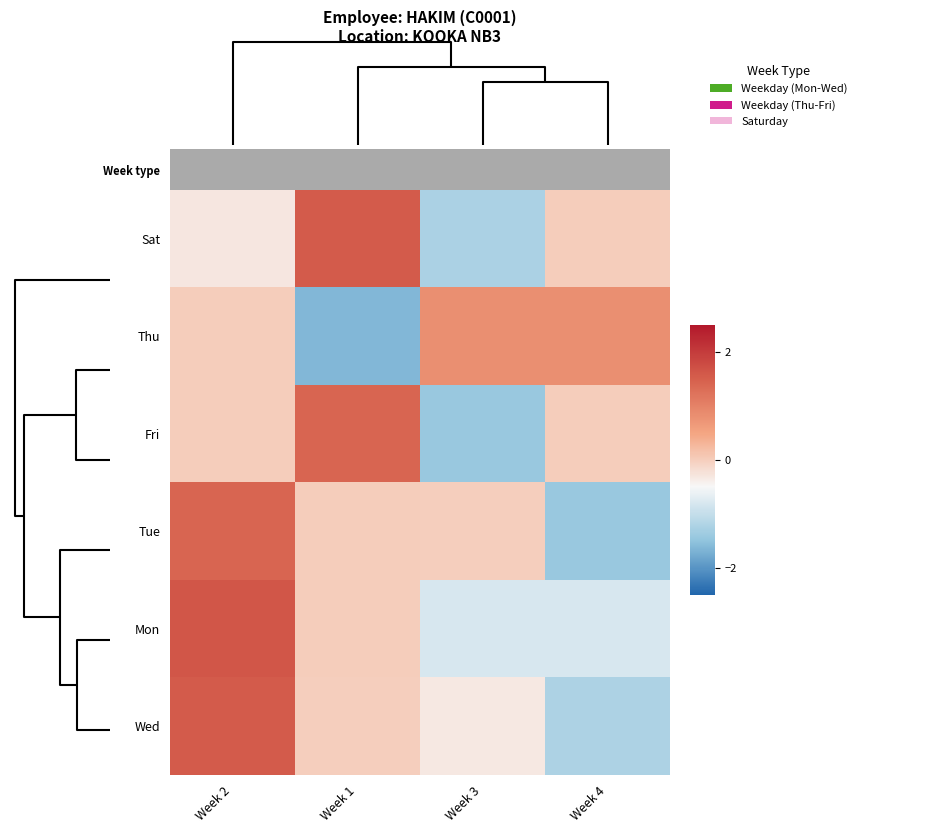

Rank the series by their maximum value, from highest to lowest.

Mon, Wed, Sat, Tue, Fri, Thu